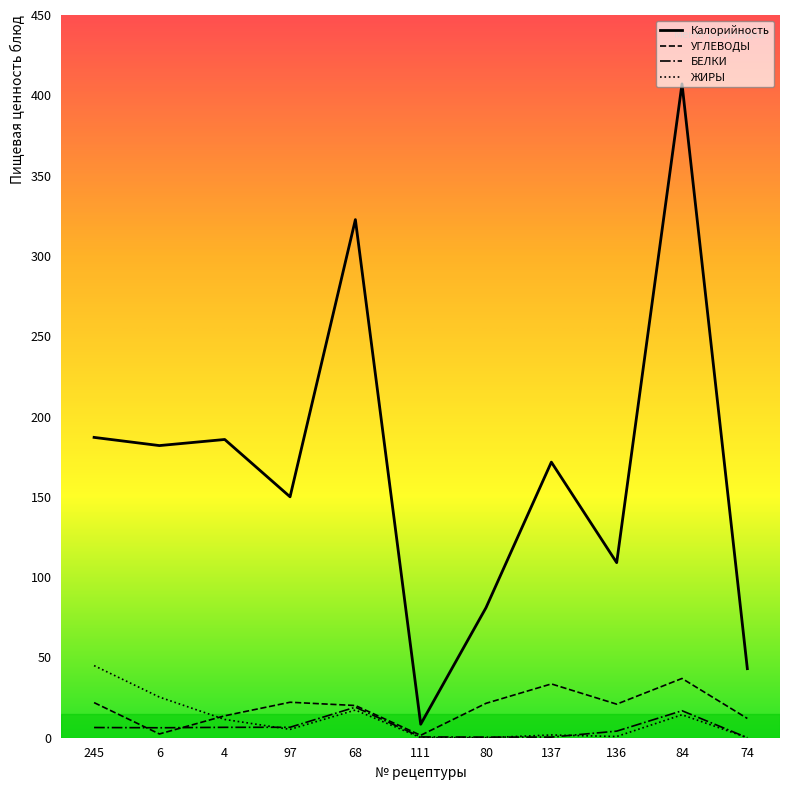

How many interior local peaks does the Калорийность series have?

4